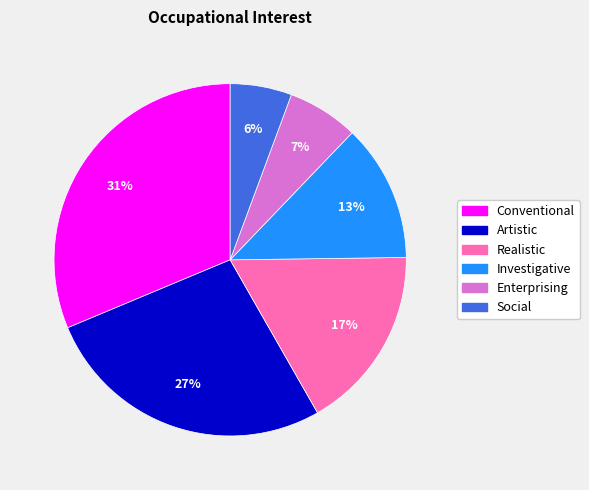

Does any single category account for the majority?

No